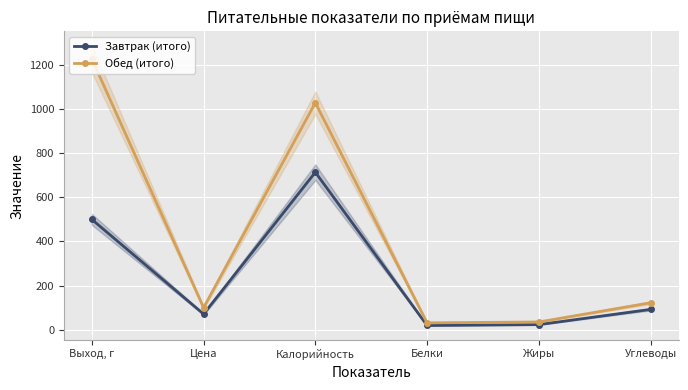

What are all the series names shown in the legend?

Завтрак (итого), Обед (итого)